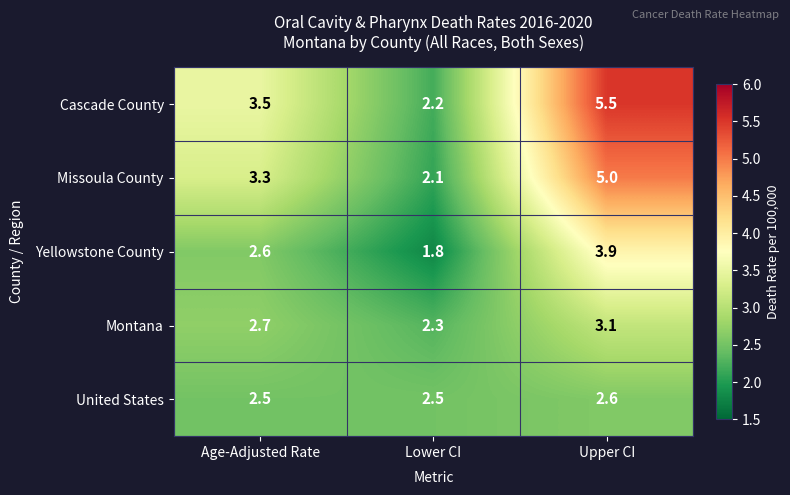

At how many categories does at least one series exceed 2?

3